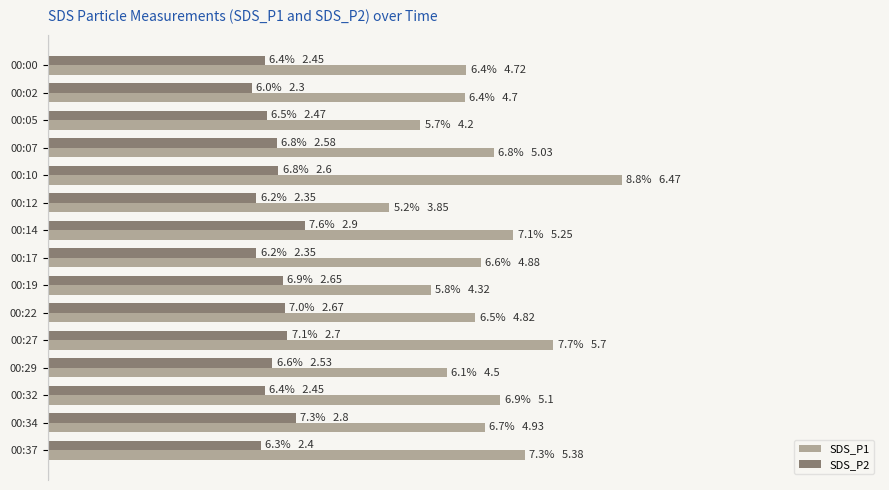

List the series in order of their peak value, highest first.

SDS_P1, SDS_P2